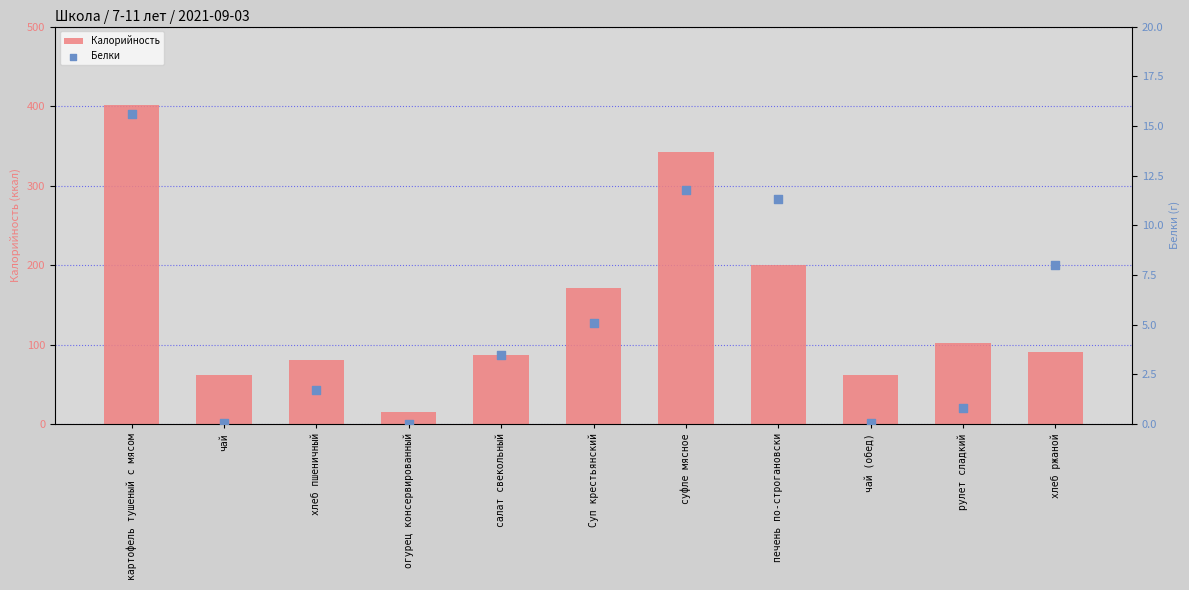

What are all the series names shown in the legend?

Калорийность, Белки